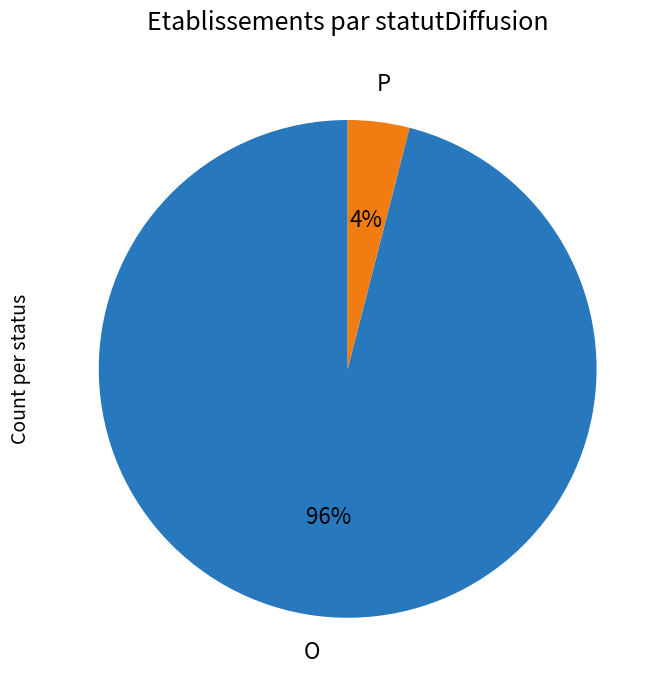

Rank the categories by value from lowest to highest.

P, O